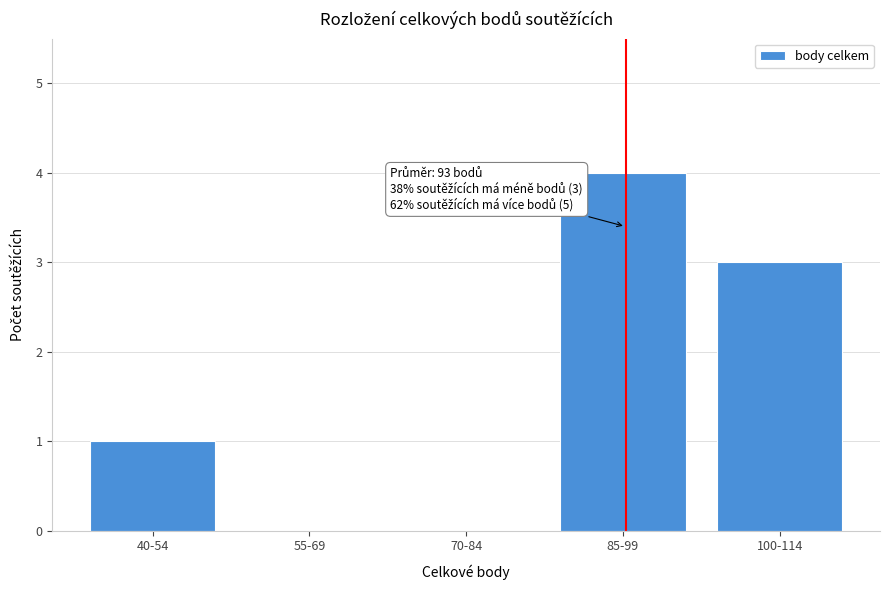

Reading right to left, what are all the values shown in this chart?

100-114=3	85-99=4	70-84=0	55-69=0	40-54=1